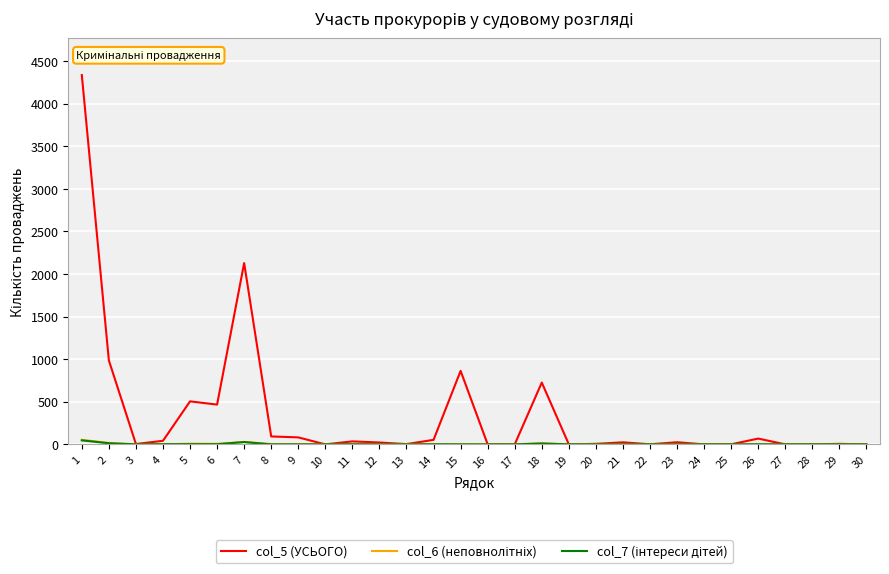

Which series has the widest spread of values?

col_5 (УСЬОГО)